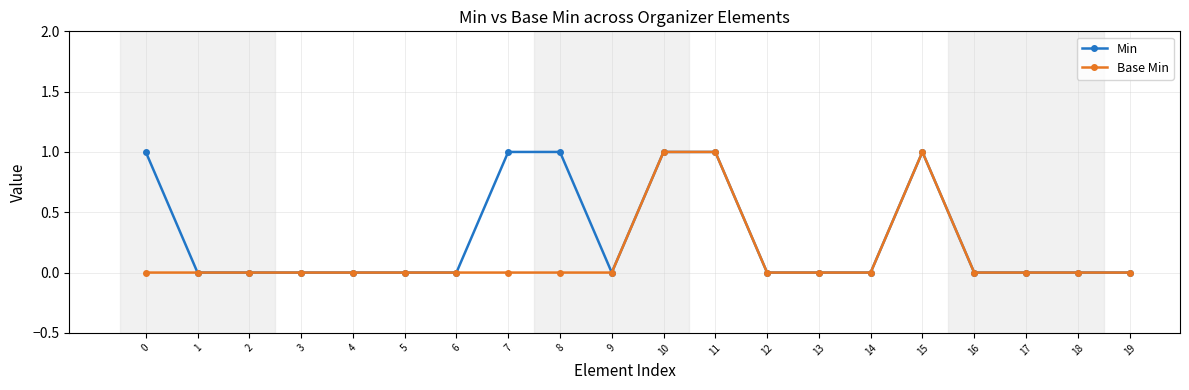

Is it true that Min equals 2 at 8?

False